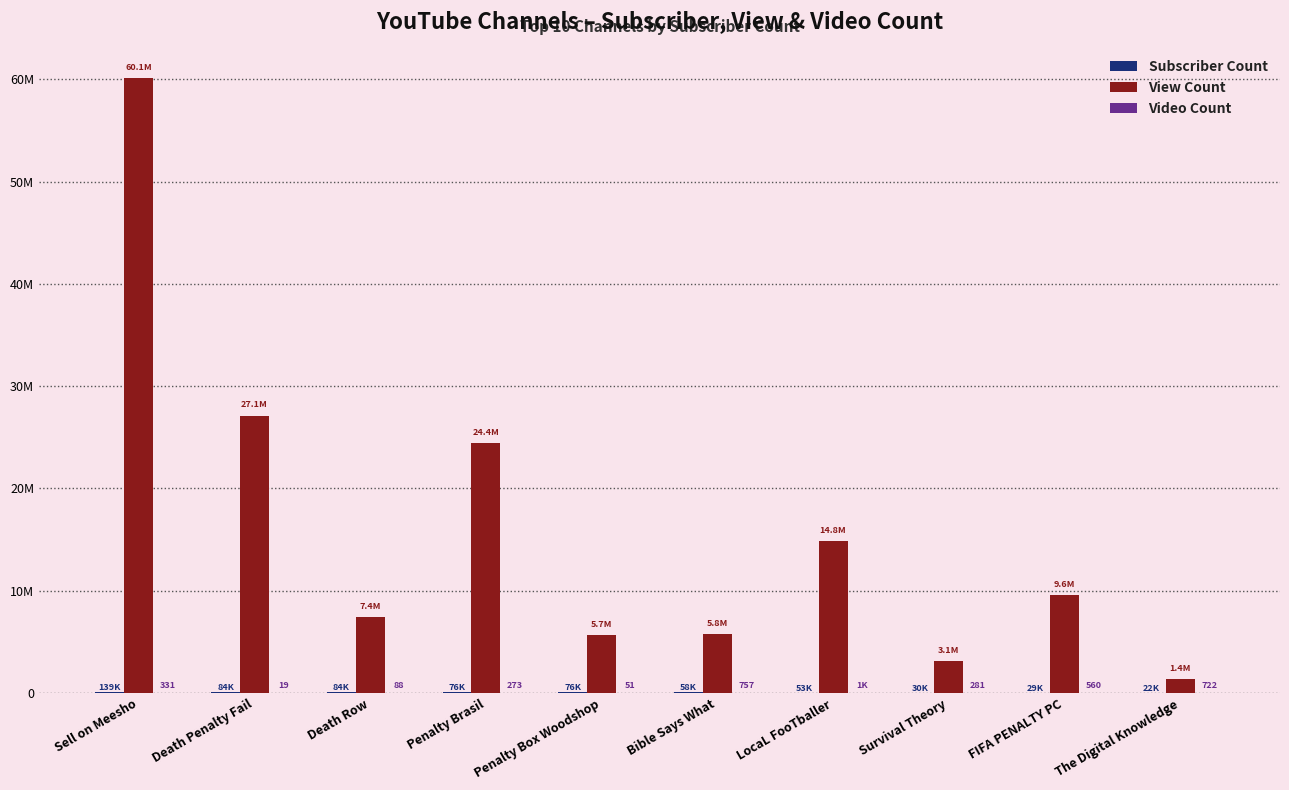

Does the chart contain stacked bars?

No